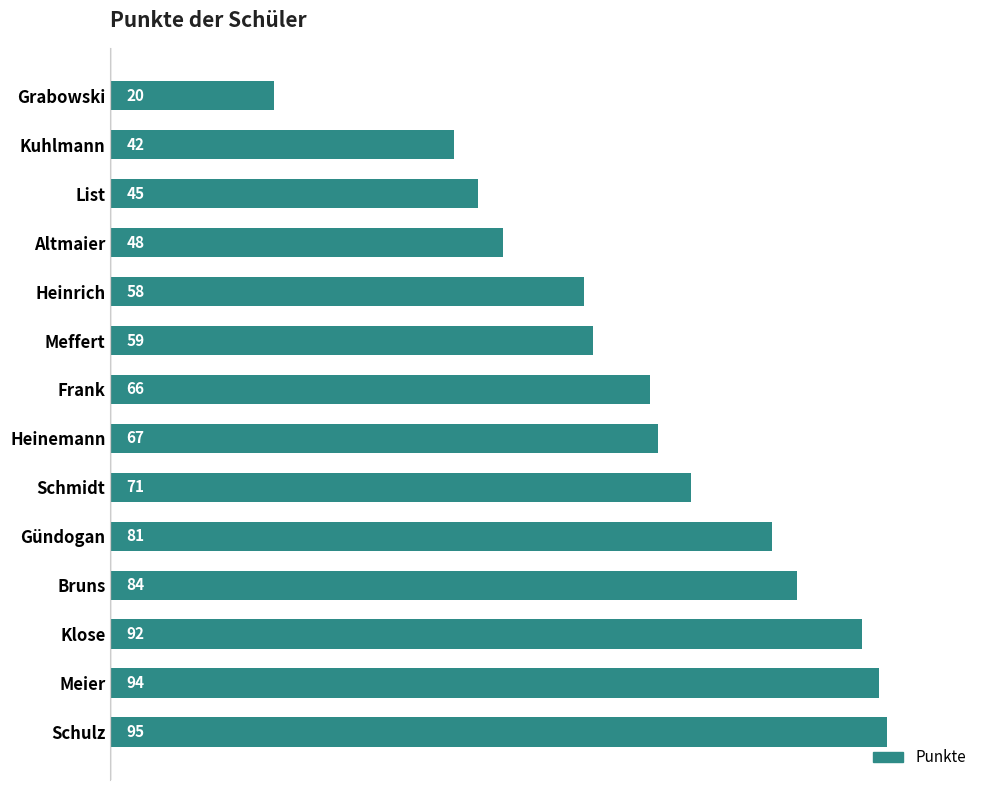

Reading top to bottom, what are all the values shown in this chart?

20	42	45	48	58	59	66	67	71	81	84	92	94	95